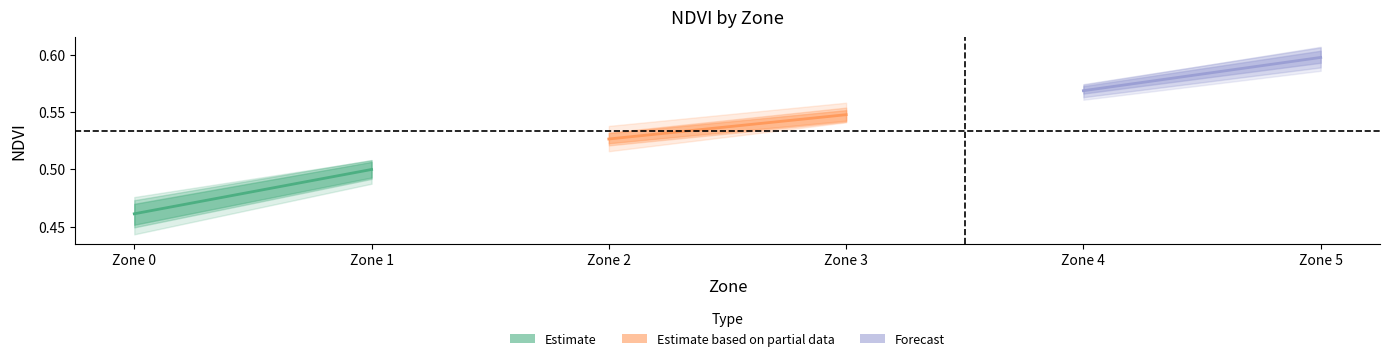

Where is Estimate nearest to the value 0?

Zone 0